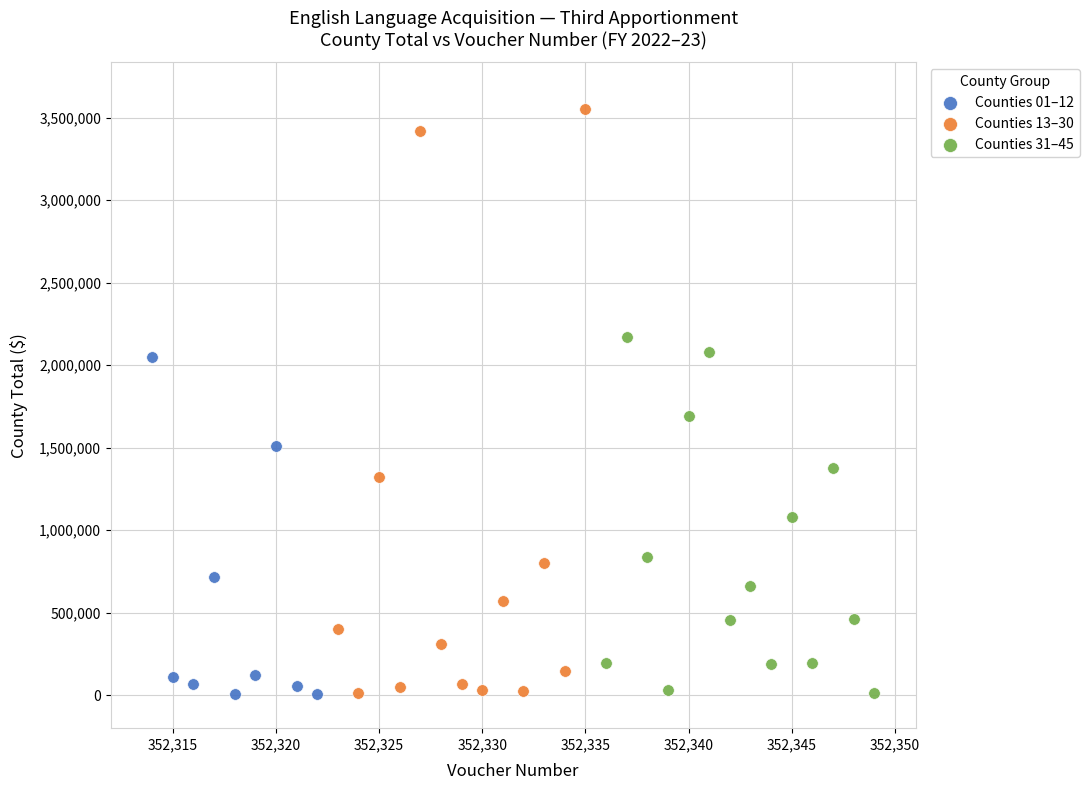

Which series contains the highest Y value?

Counties 13–30